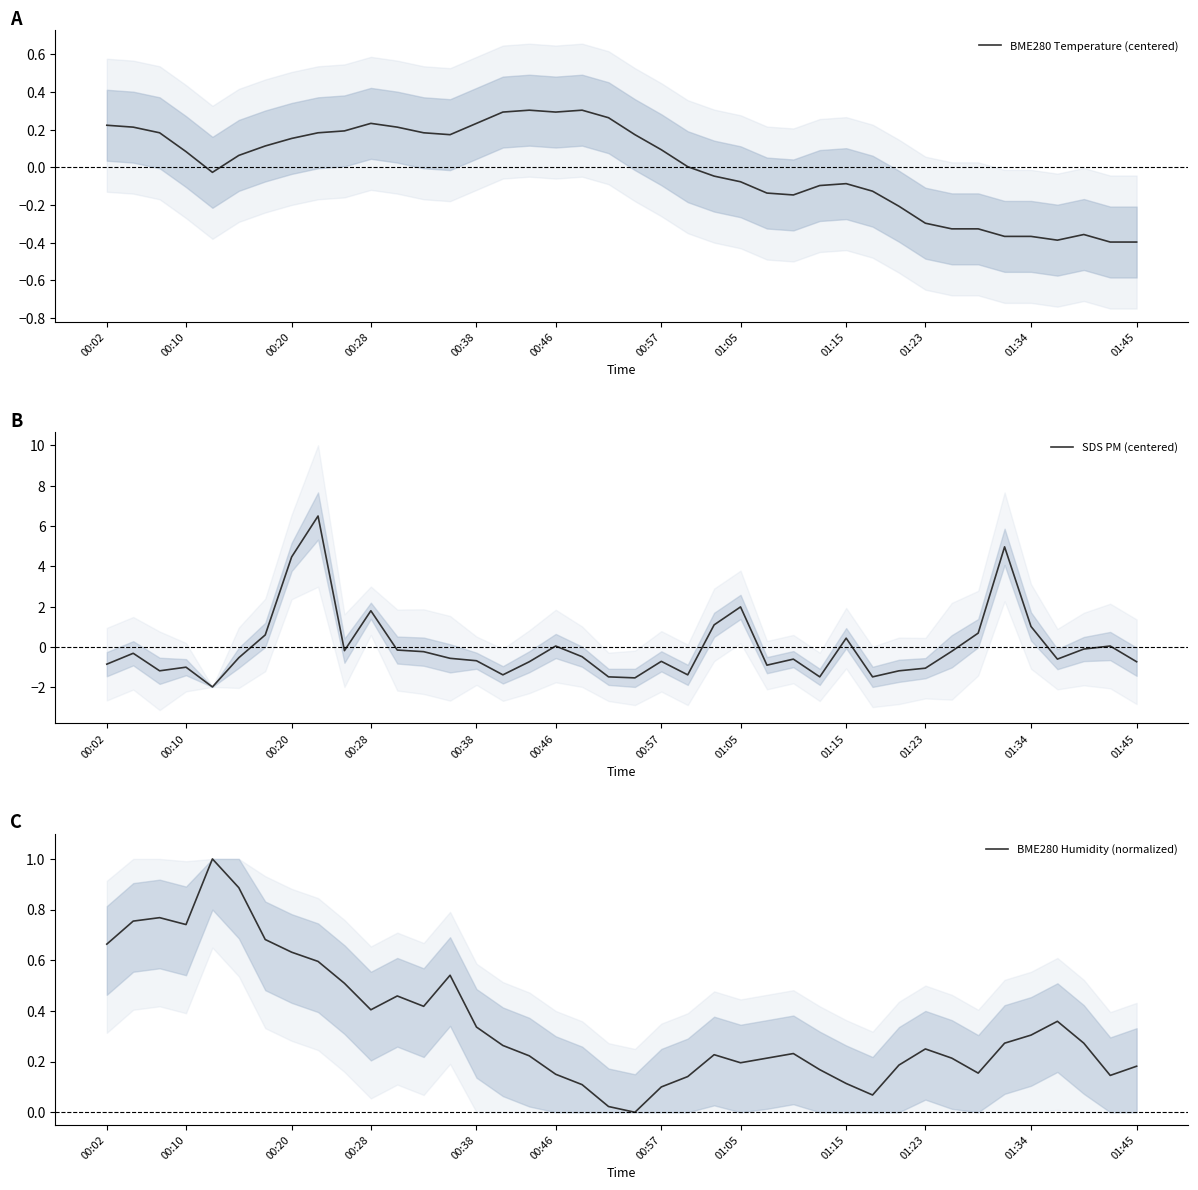

The SDS PM (centered) series shows 1.0 at 01:34. True or false?

True